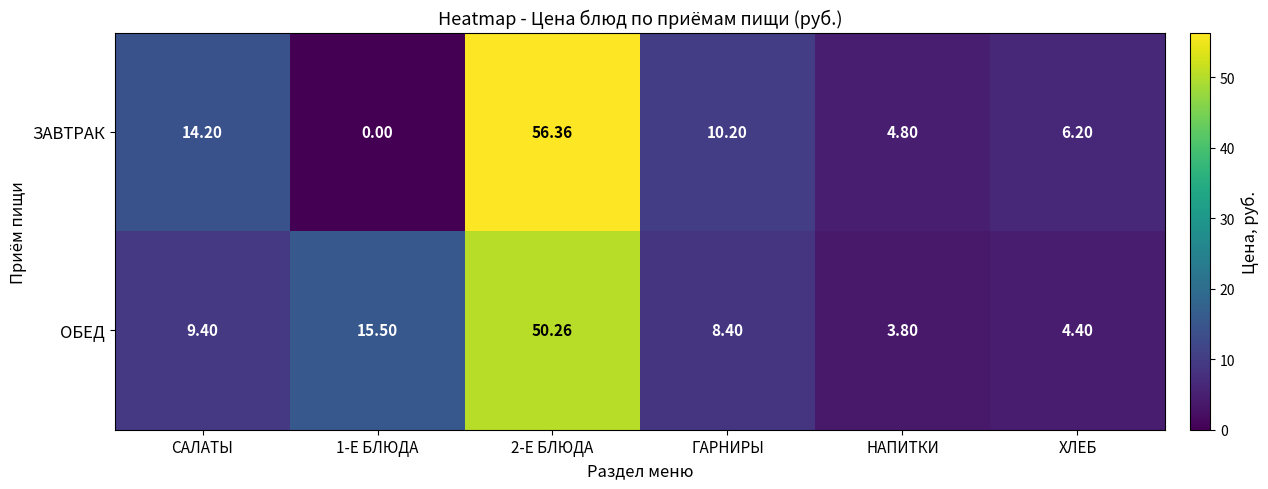

At how many categories does at least one series exceed 33?

1